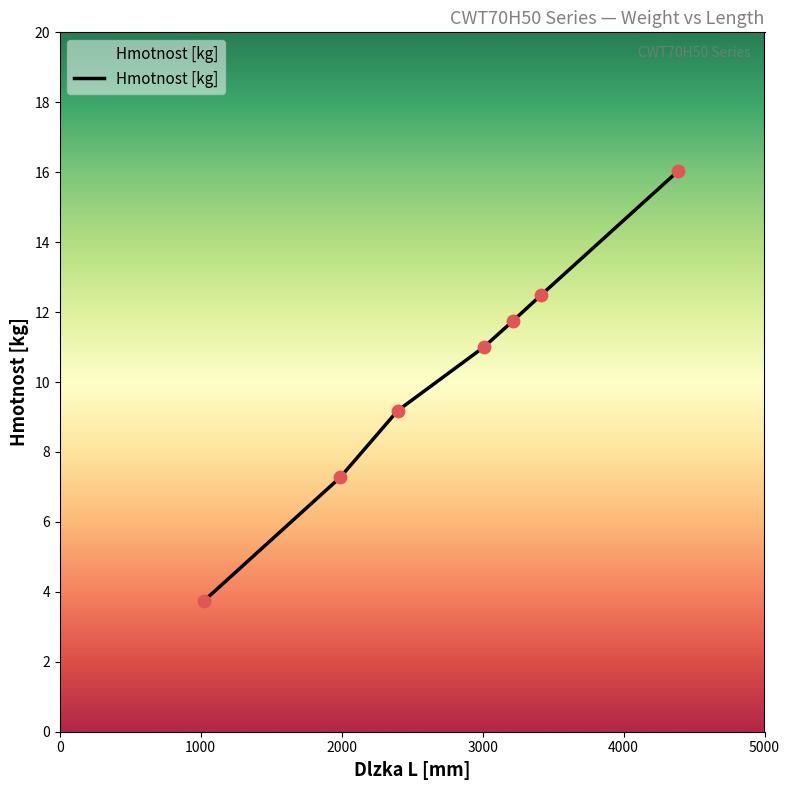

True or false: the data has more than 1 interior local peaks.

False